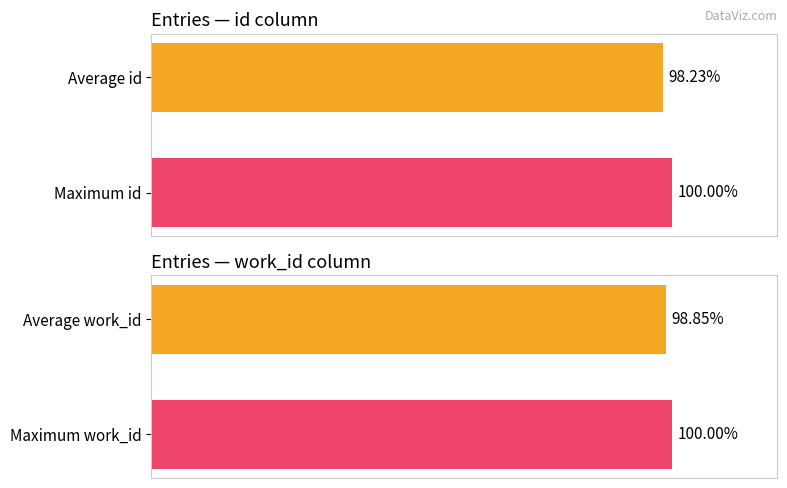

What is the smallest value displayed?

98.2